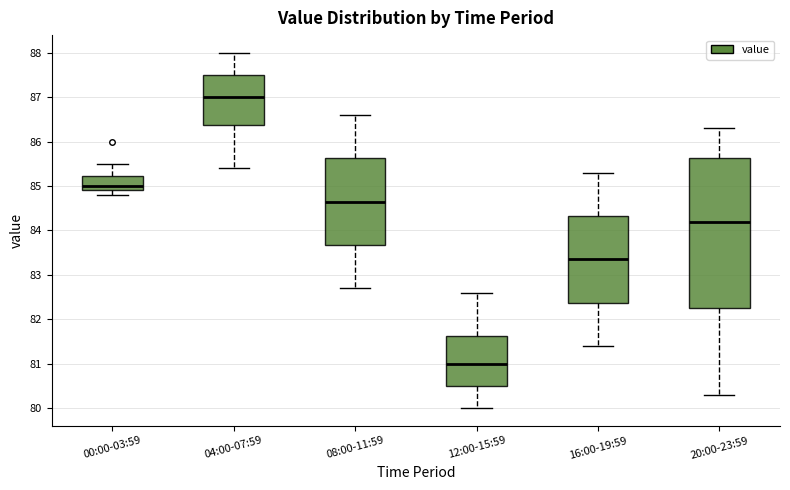

Which box's median line is the highest?

04:00-07:59